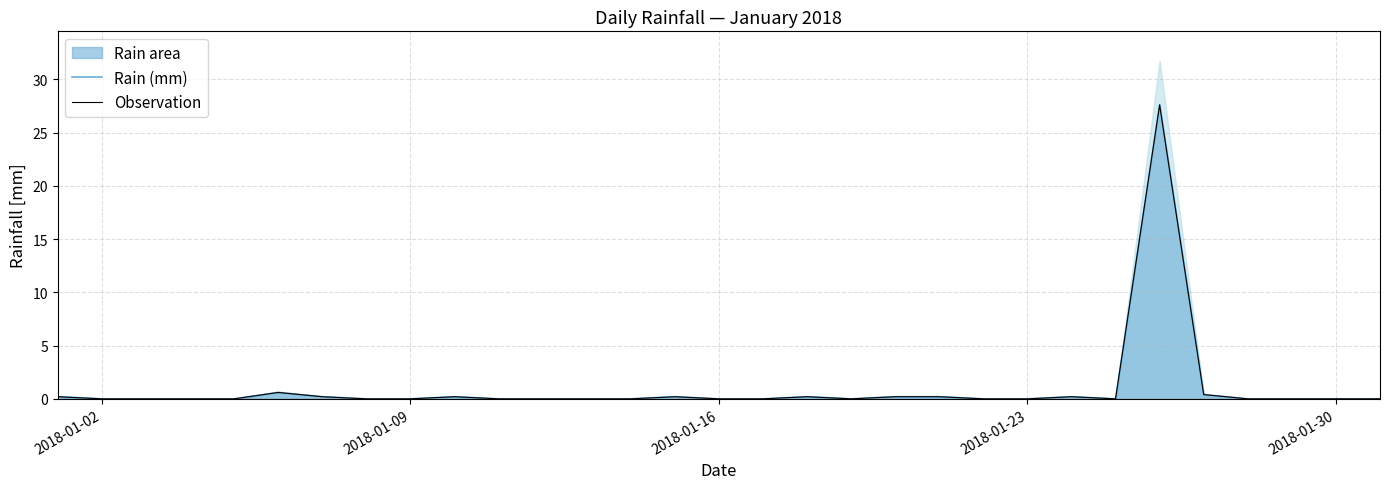

Is the value of Observation at 28 greater than the value of Rain (mm) at 29?

No